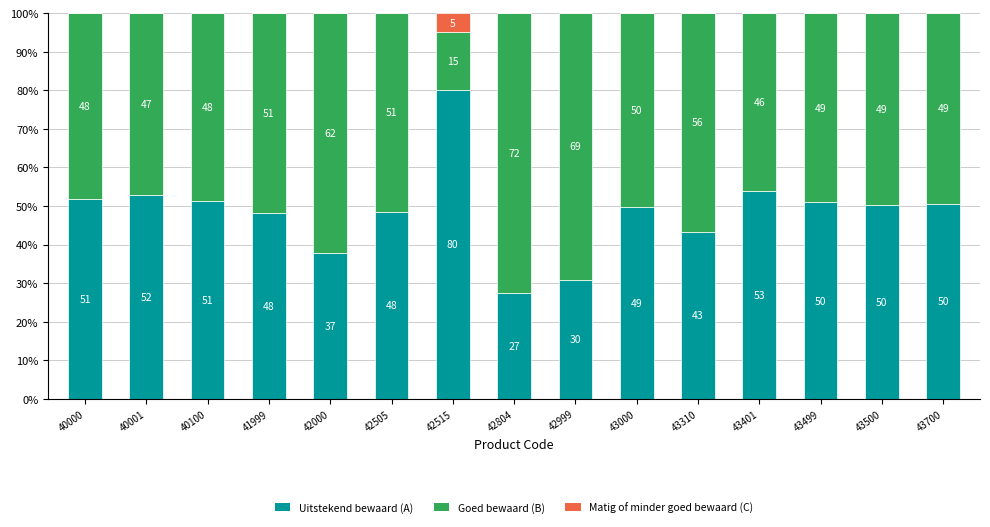

What is the highest value of the Uitstekend bewaard (A) series?

80.0